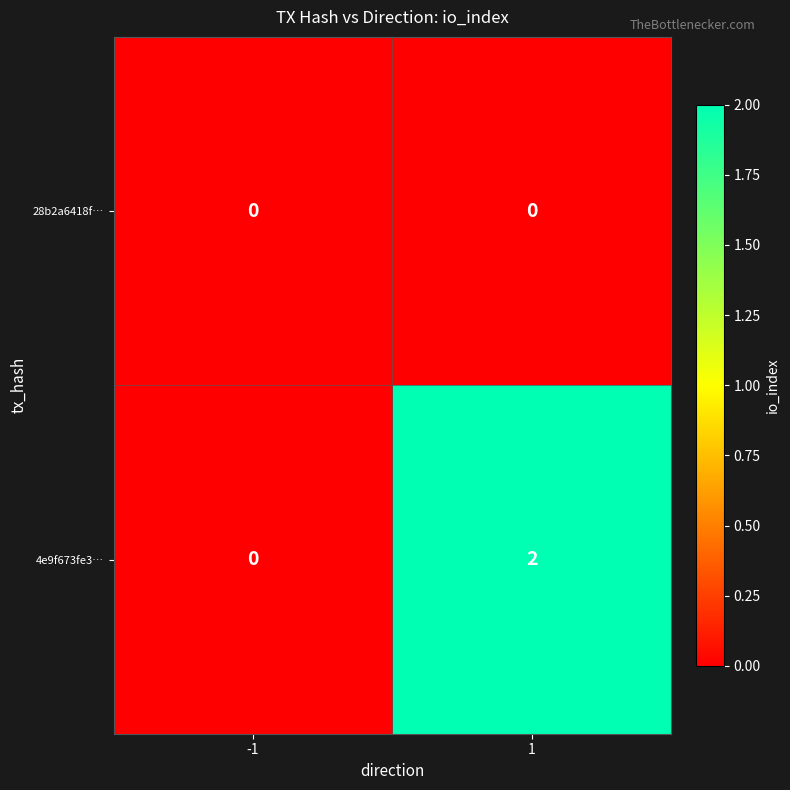

Which series has the largest total across all categories?

4e9f673fe3…